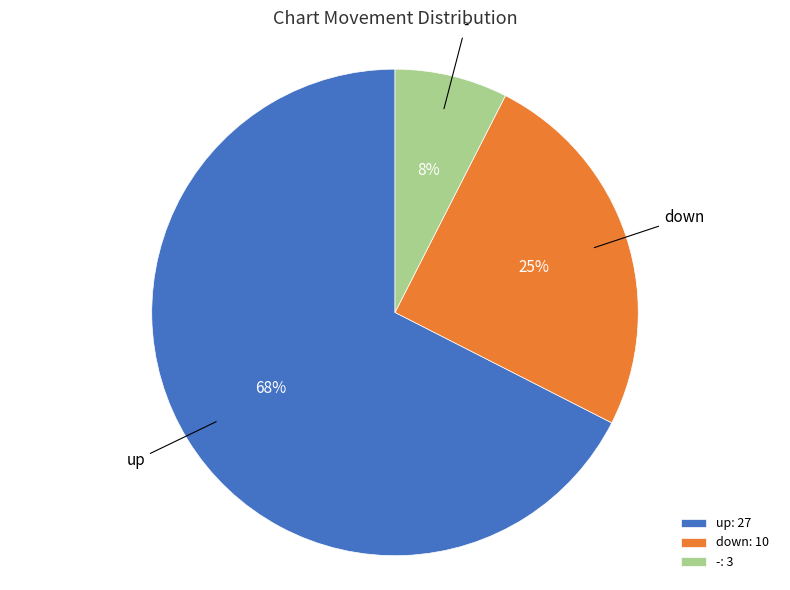

Is it true that - is 20% of the pie?

False